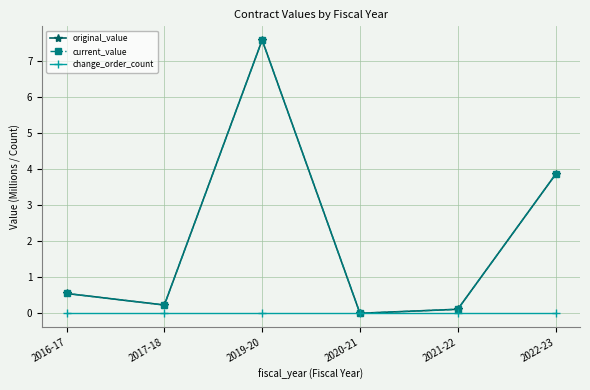

What is the difference between the maximum and minimum values in the current_value series?

7.6